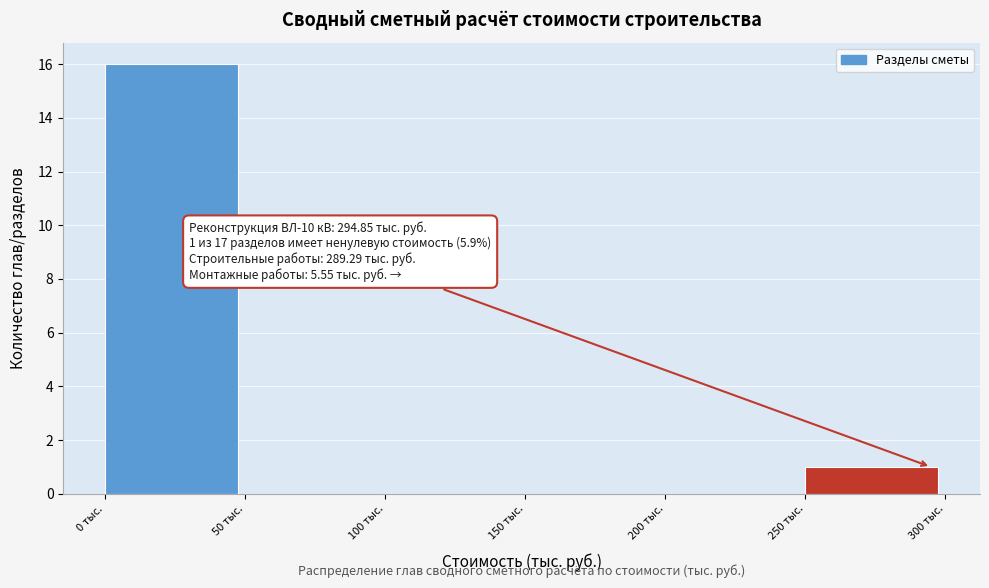

Which range on the x-axis has the tallest bar?

0 to 50